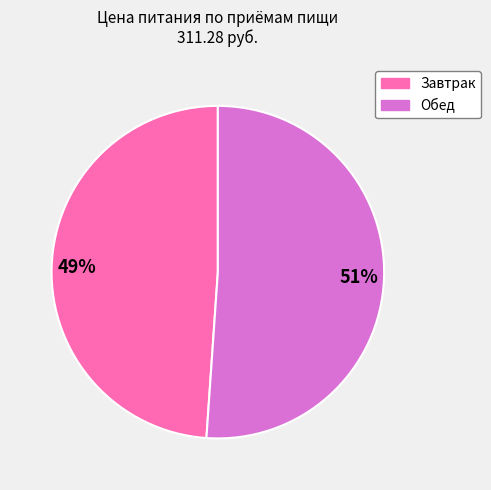

Is it true that Завтрак is 49% of the pie?

True